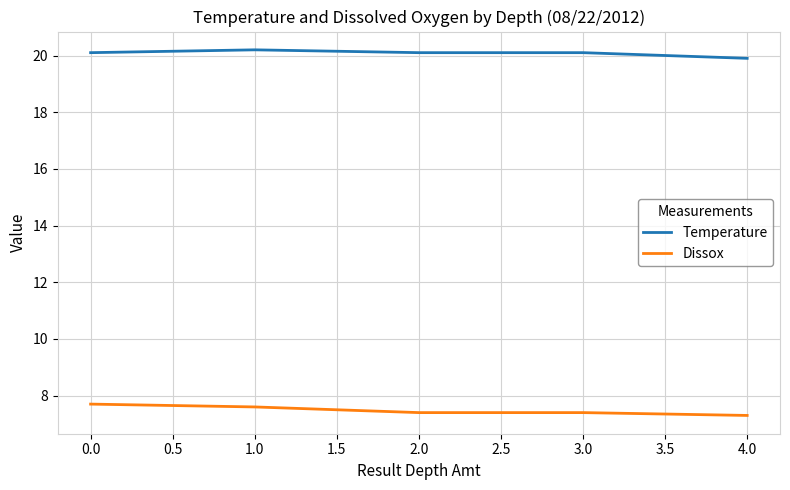

True or false: Temperature has a value of 5.3 at 4.0.

False